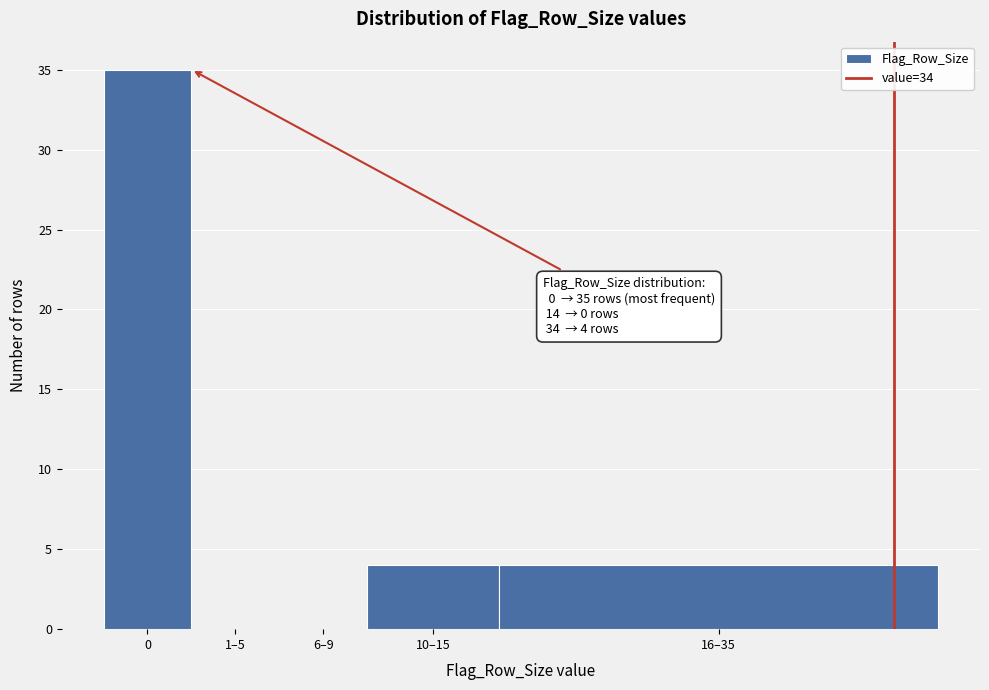

Reading left to right, what are all the values shown in this chart?

0=35	1–5=0	6–9=0	10–15=4	16–35=4